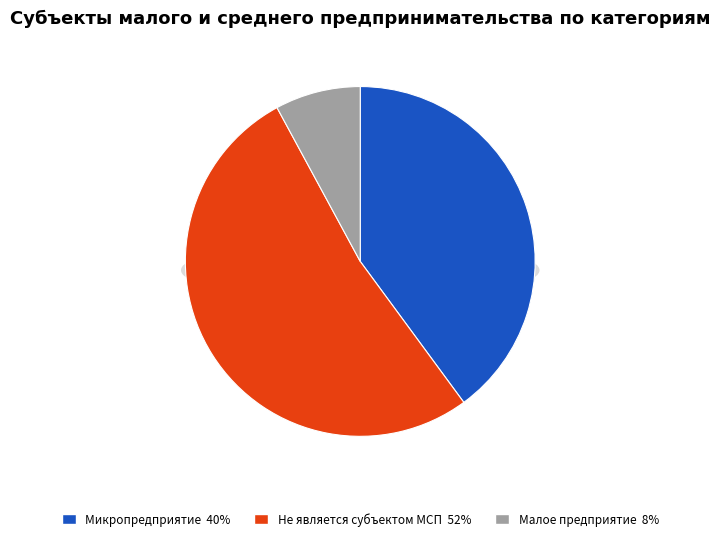

To the nearest percent, what portion does Малое предприятие represent?

8%